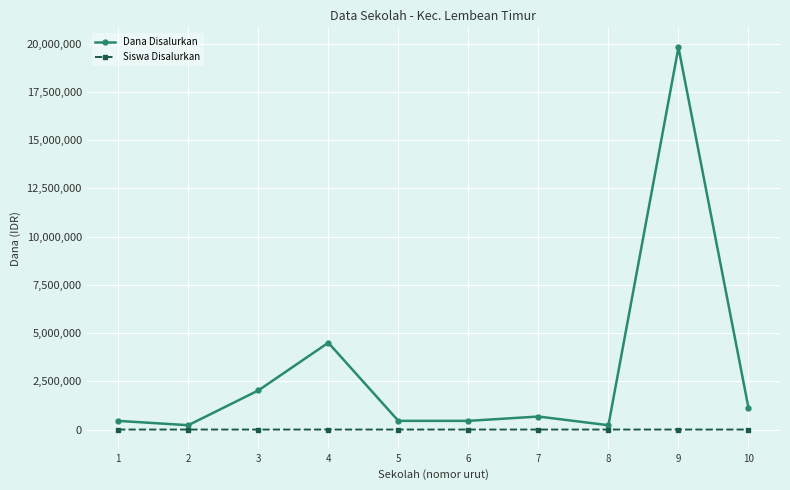

True or false: Siswa Disalurkan and Dana Disalurkan intersect in this chart.

False